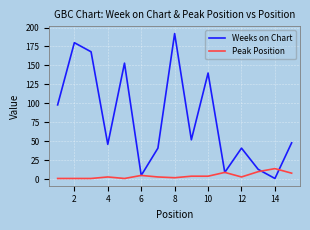

List the series in order of their peak value, highest first.

Weeks on Chart, Peak Position